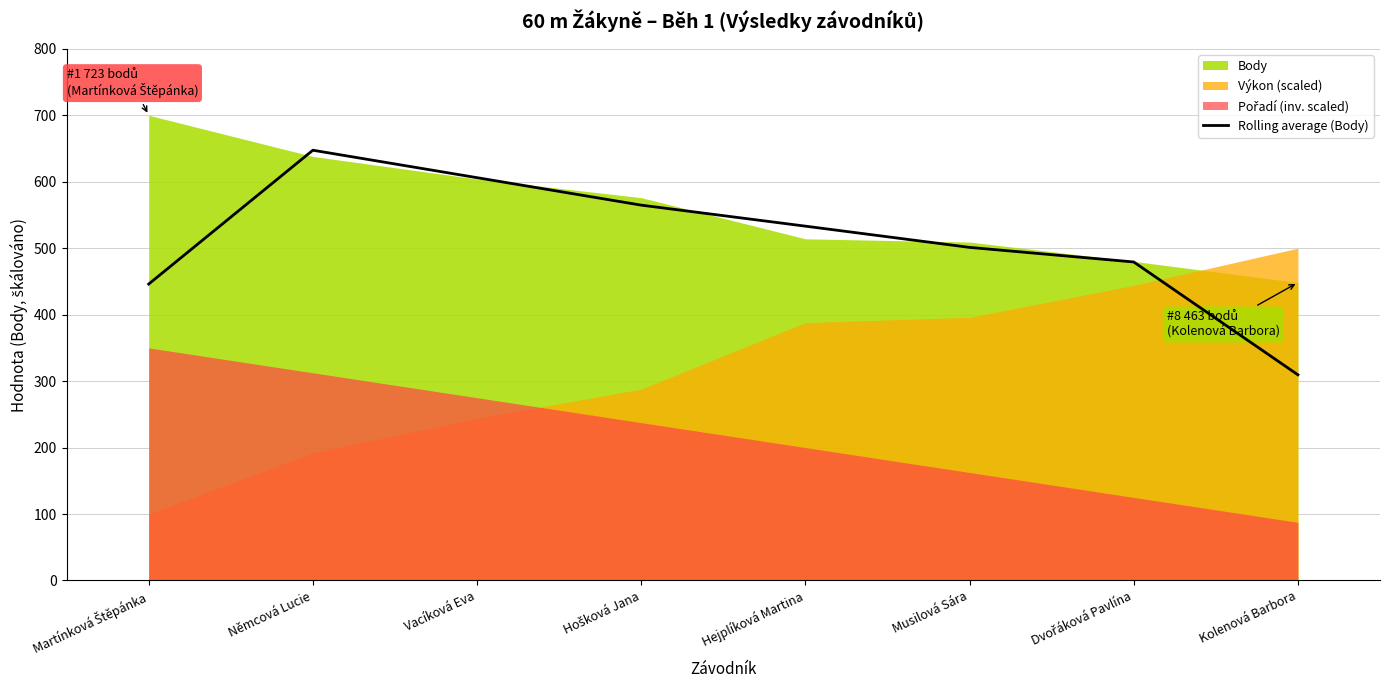

True or false: the data shows 1006.0 at Vacíková Eva.

False